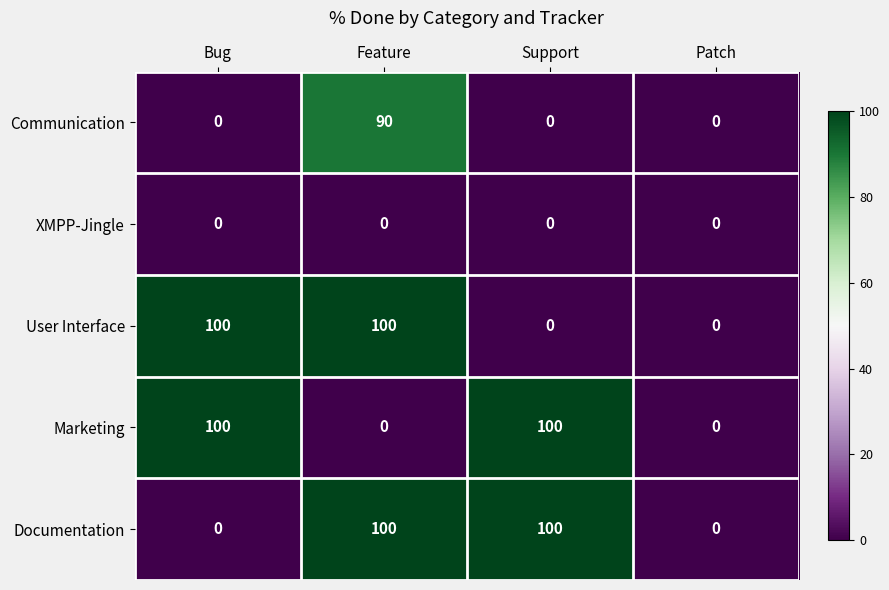

Count the Marketing values in the range 0 to 100.

4